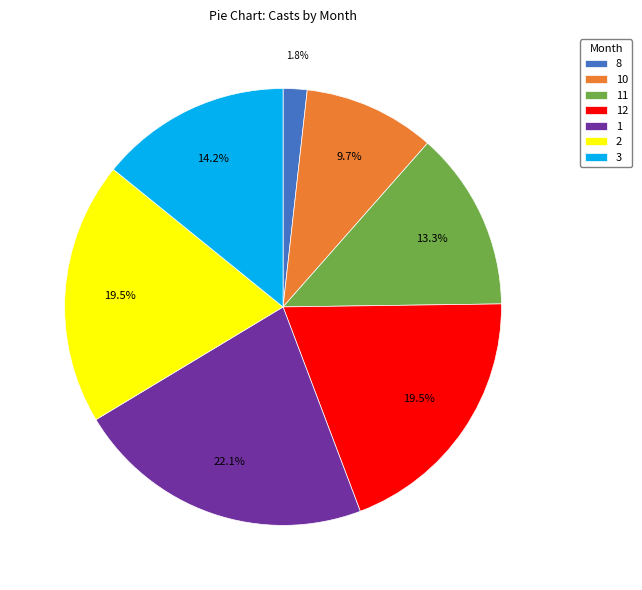

How many segments does this pie chart have?

7